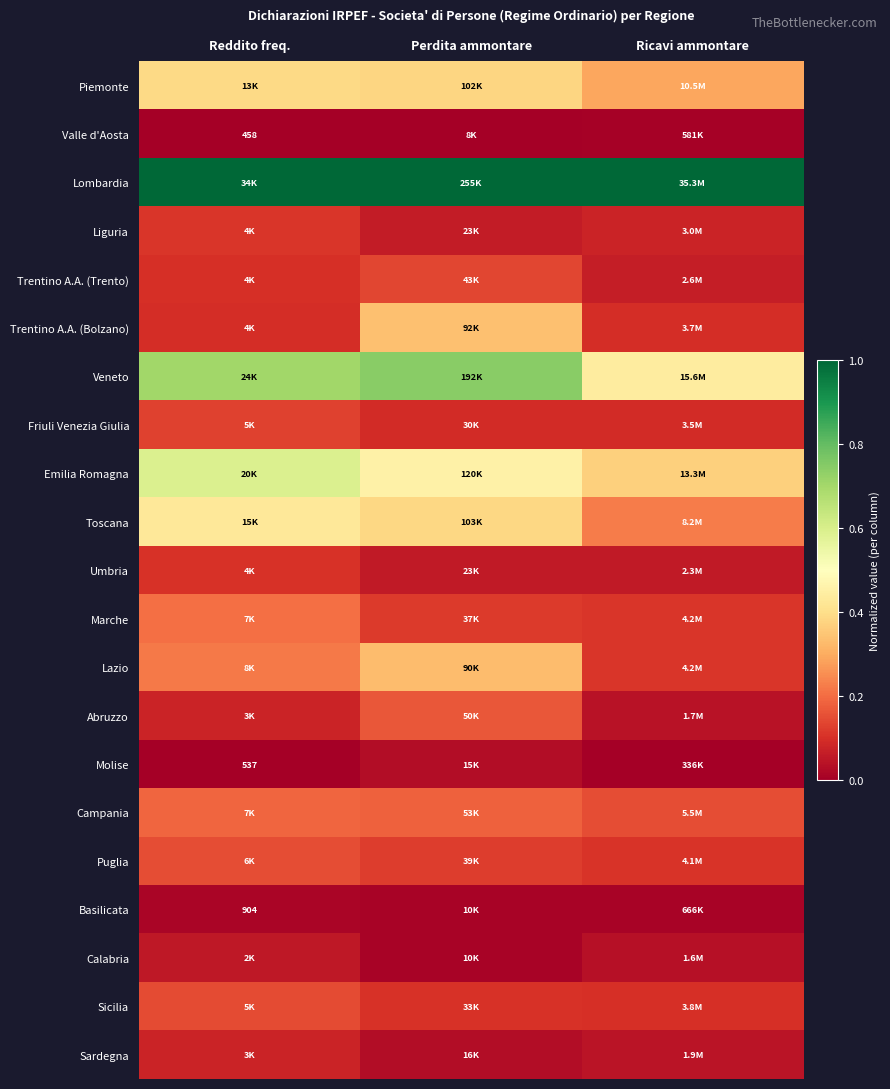

What is the total value across all series at Reddito freq.?

4.8